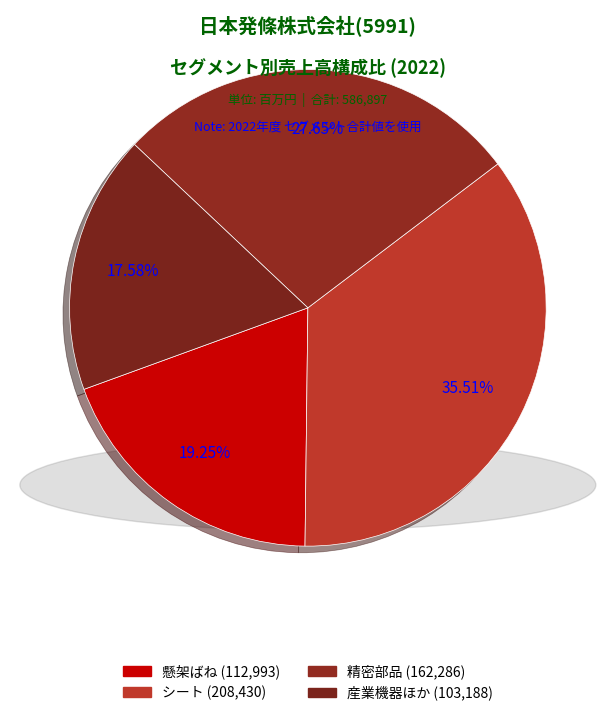

What percentage is the 懸架ばね slice, to the nearest percent?

19%